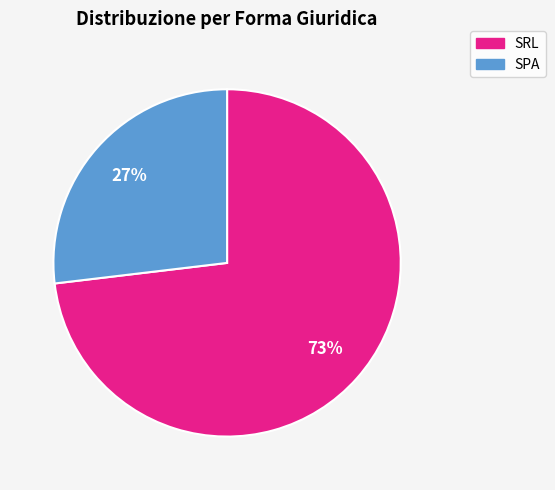

To the nearest percent, what is the difference between the largest and smallest slice percentages?

46%